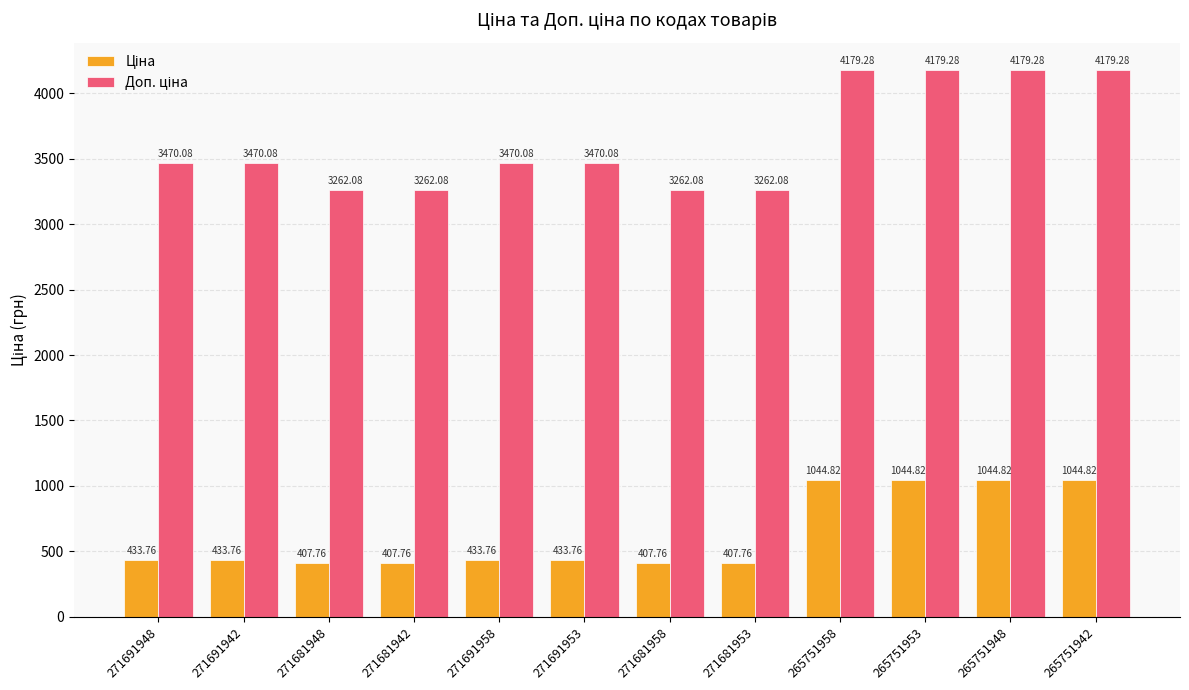

What is the difference between the highest and lowest values at 271681942?

2854.3